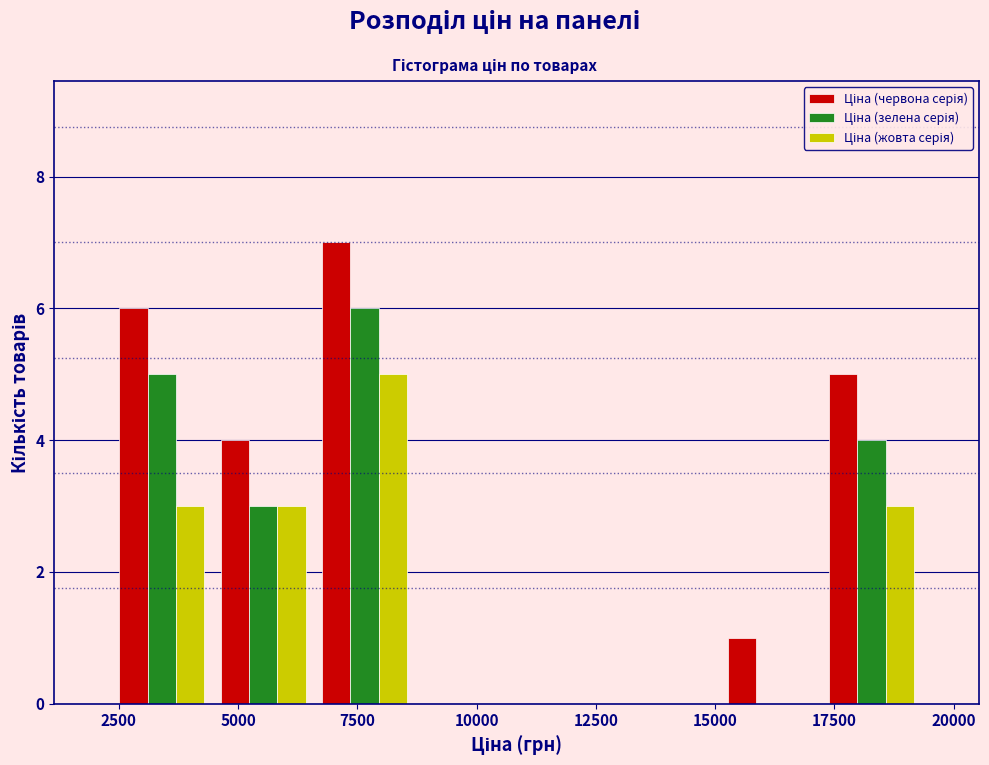

What is the height of the Ціна (червона серія) bar covering 15000 to 17000 on the x-axis? Neither the bar edges nor the heights are printed on the chart, so give them approximately, as read against the axes.

1